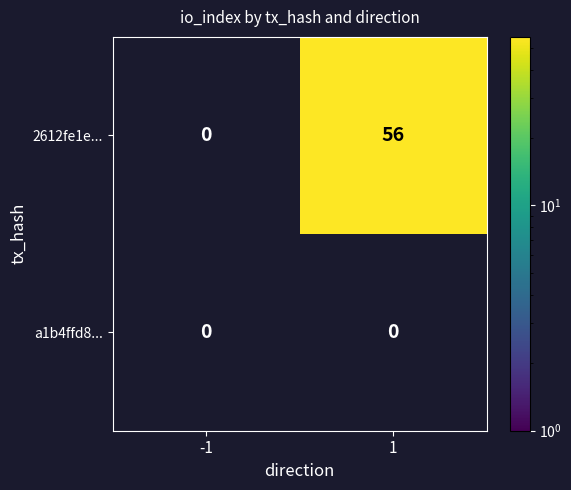

The value of 2612fe1e... at 1 is 56. True or false?

True